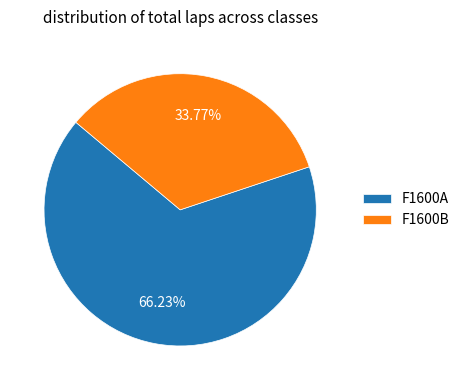

To the nearest percent, what is the combined percentage of F1600B and F1600A?

100%